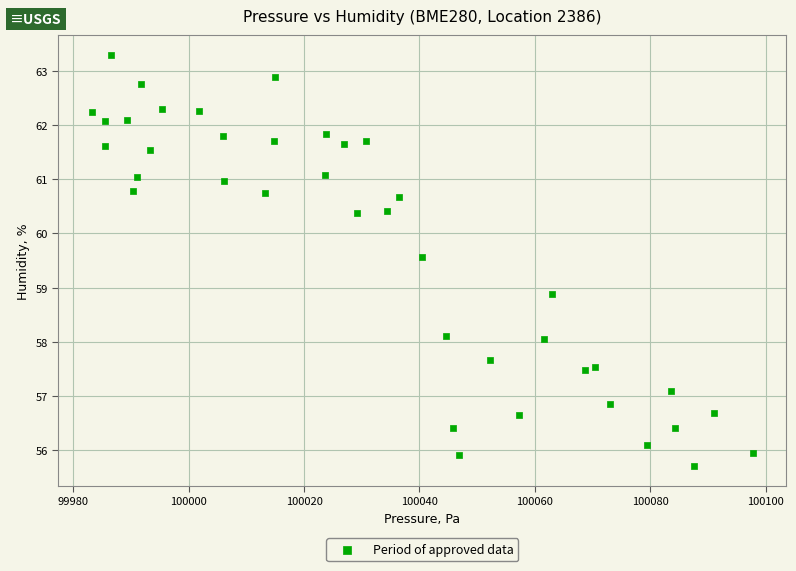

What is the range of Y values (max minus min)?

7.6